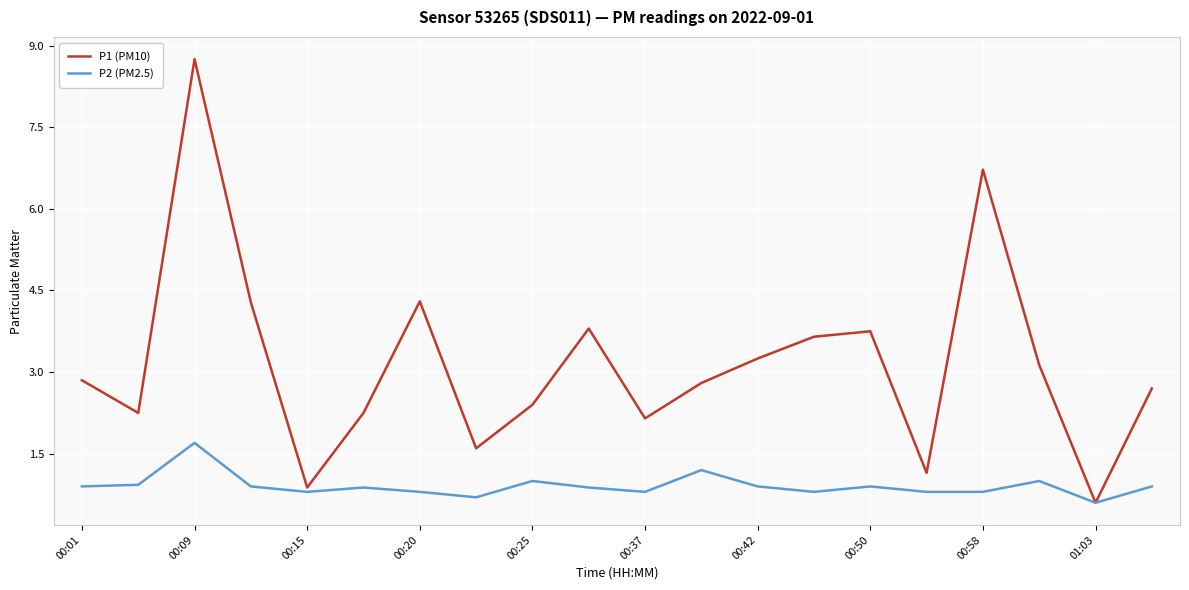

Rank the series by their average value, from lowest to highest.

P2 (PM2.5), P1 (PM10)